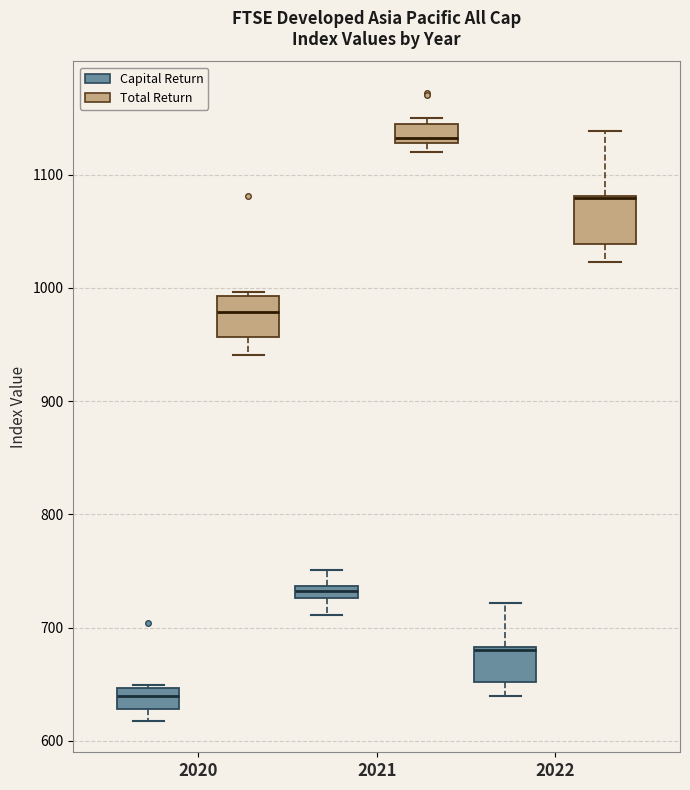

Where is the lower edge of the box for 2021 (Total Return) on the y-axis? The values are not printed on the chart, so give them approximately, as read against the axis.

1130